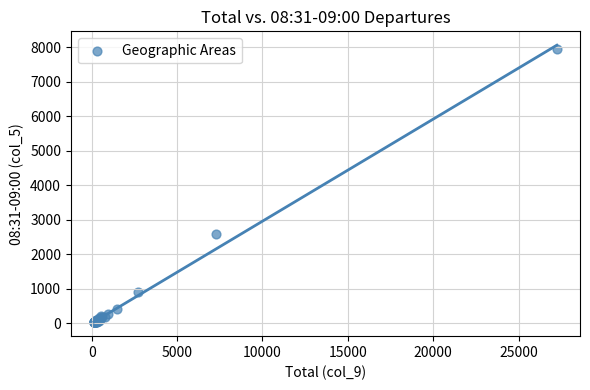

What Y value in the scatter plot is closest to 3986?

2576